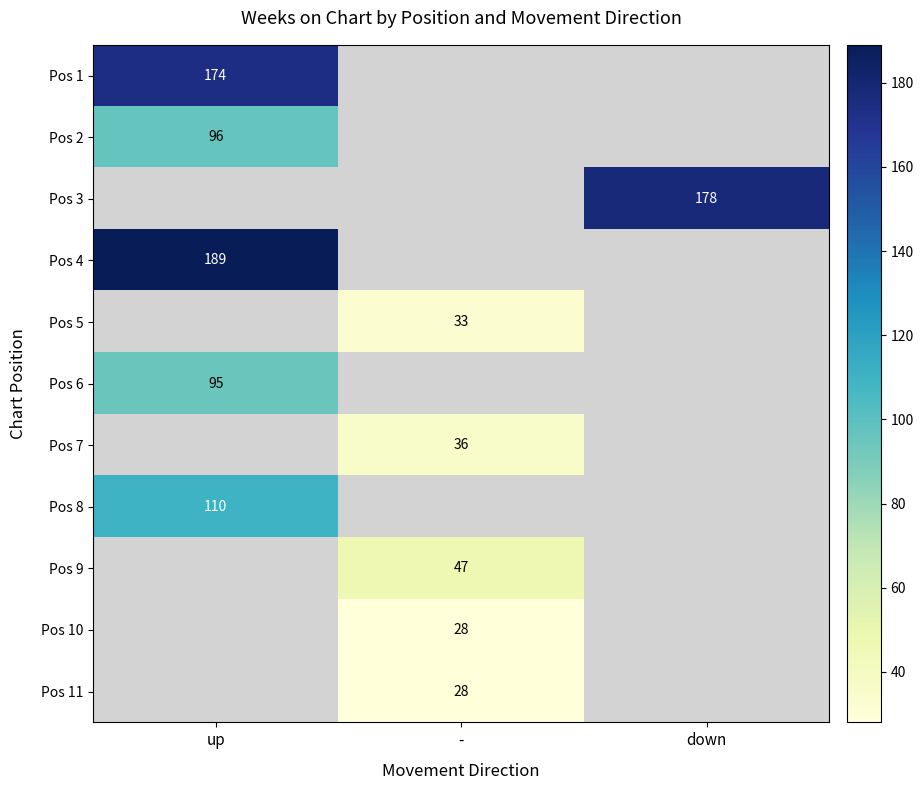

Is it true that Pos 6 equals 26.6 at up?

False